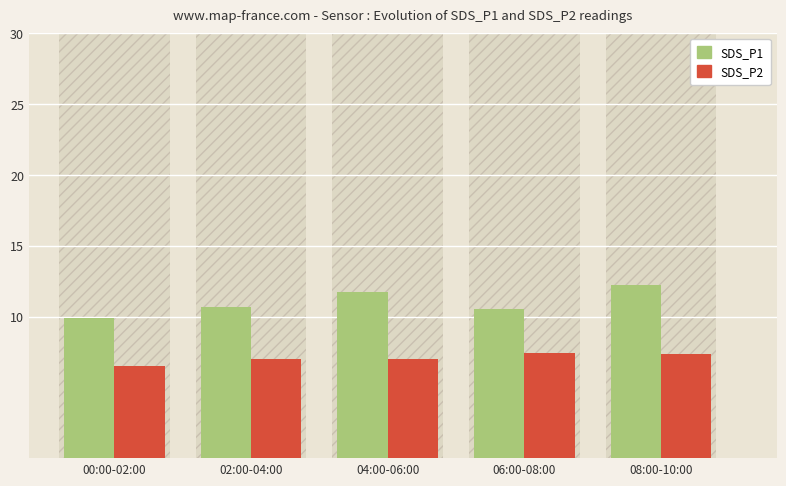

Which label corresponds to the smallest value in the chart?

00:00-02:00